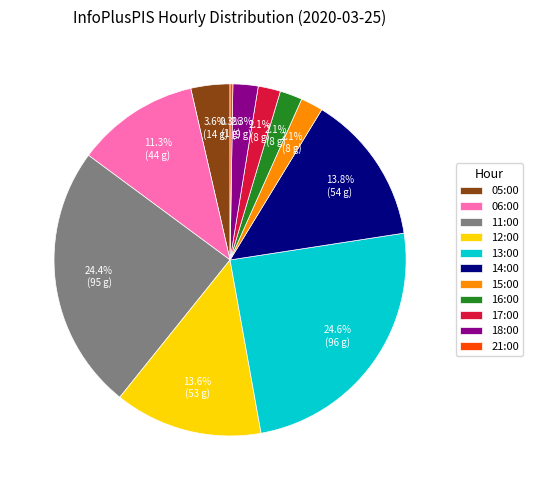

What percentage do 15:00 and 18:00 together represent?

4.4%